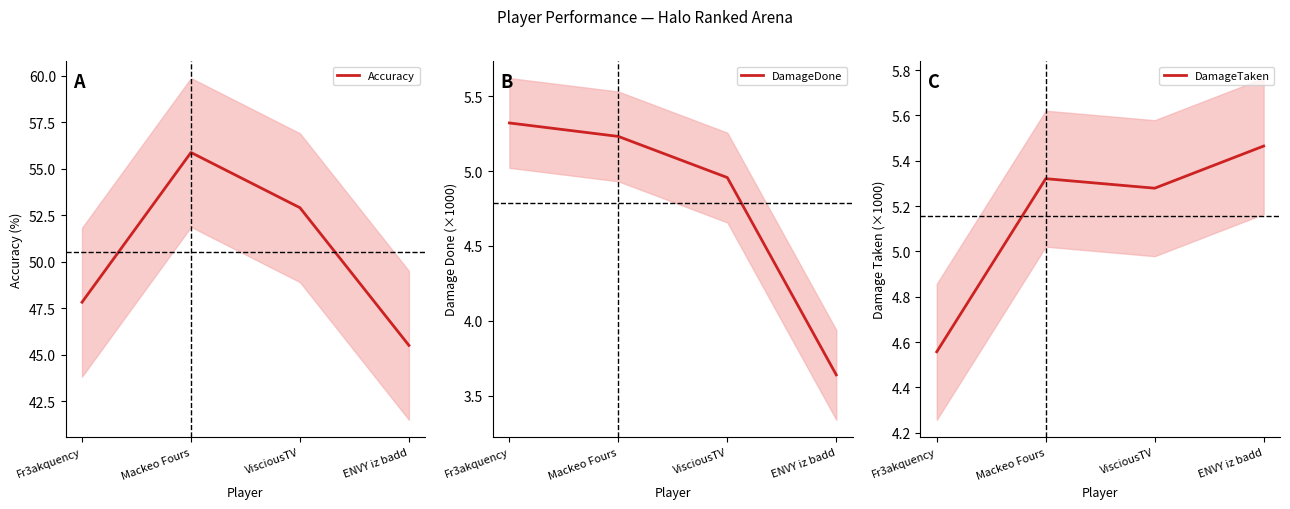

Rank the series at ENVY iz badd from lowest to highest value.

DamageDone, DamageTaken, Accuracy